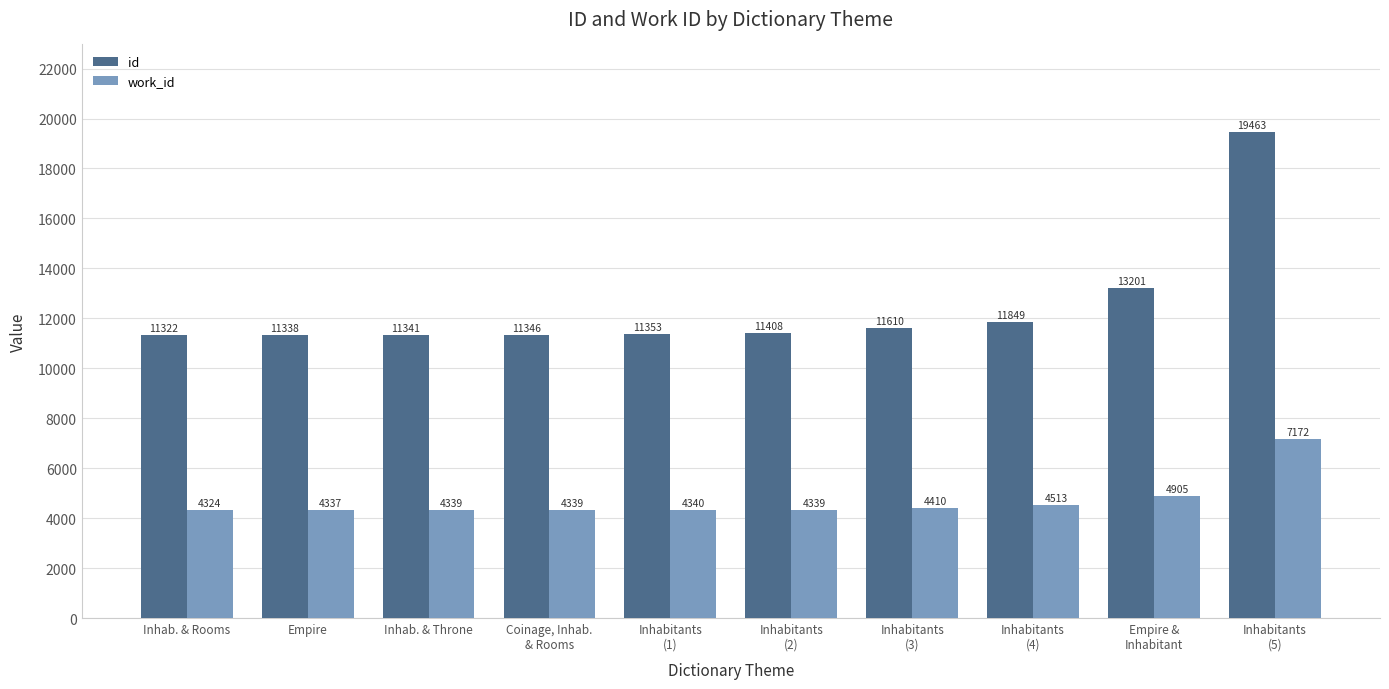

How many bars are there in each group?

2